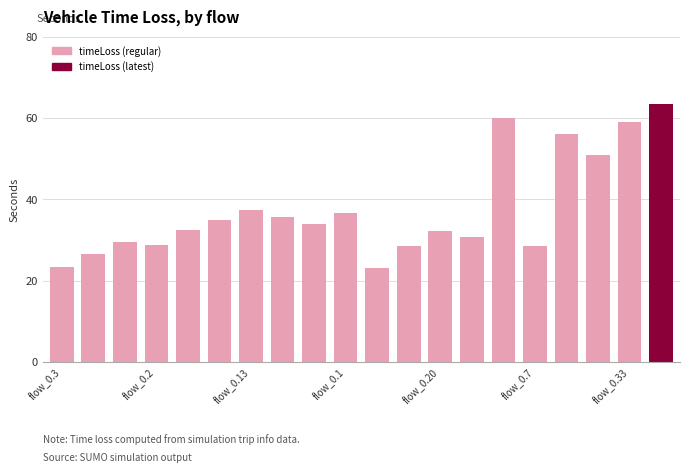

How many series are shown in this chart?

1